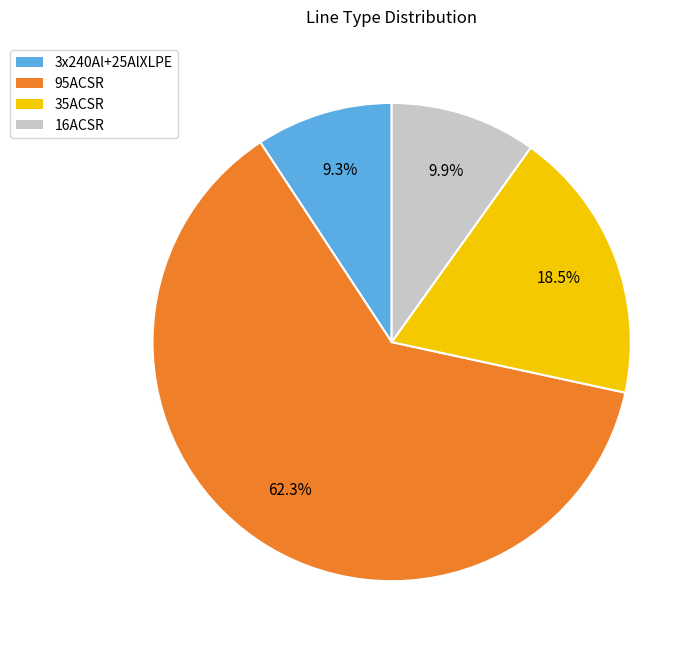

To the nearest percent, what is the difference between the 16ACSR and 95ACSR slice percentages?

52%